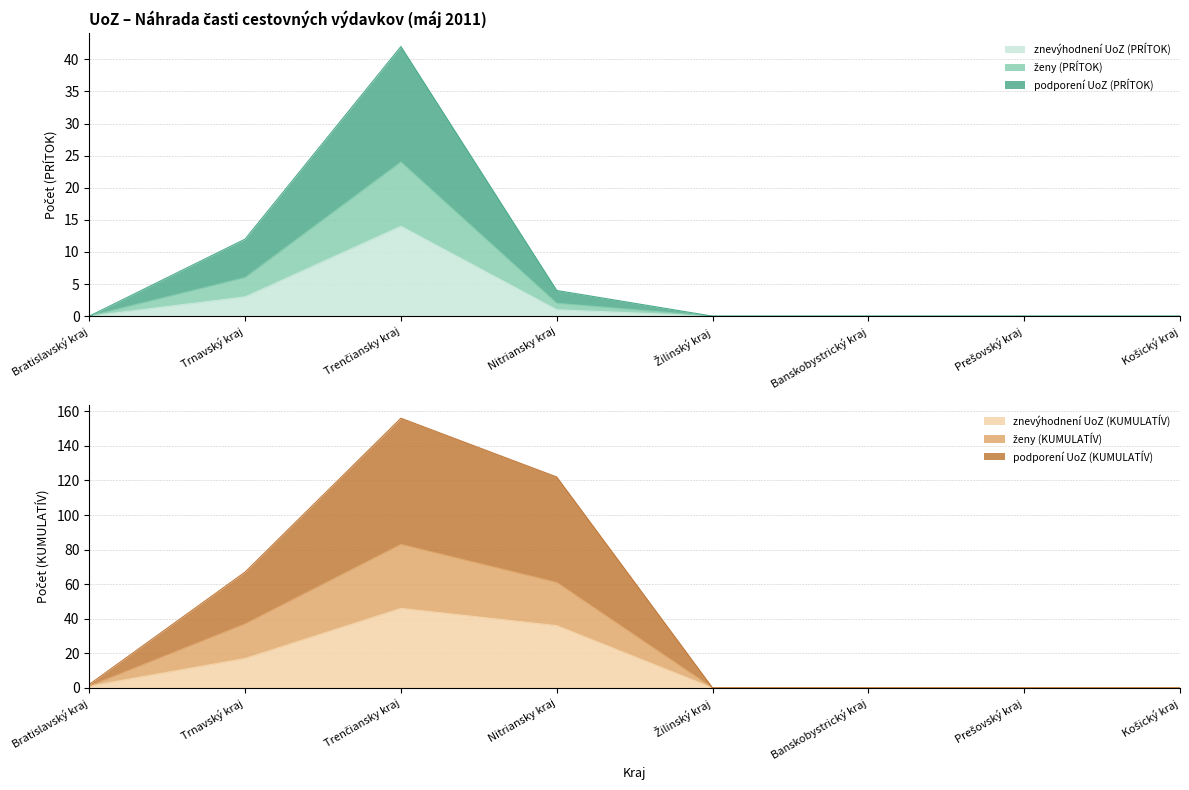

Which series has the widest spread of values?

podporení UoZ (KUMULATÍV)